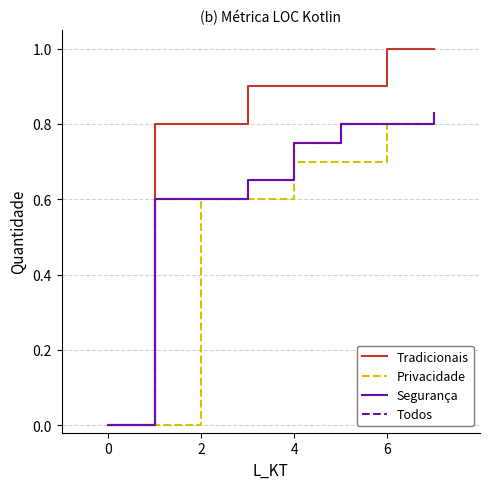

True or false: Todos and Tradicionais cross at least once.

False